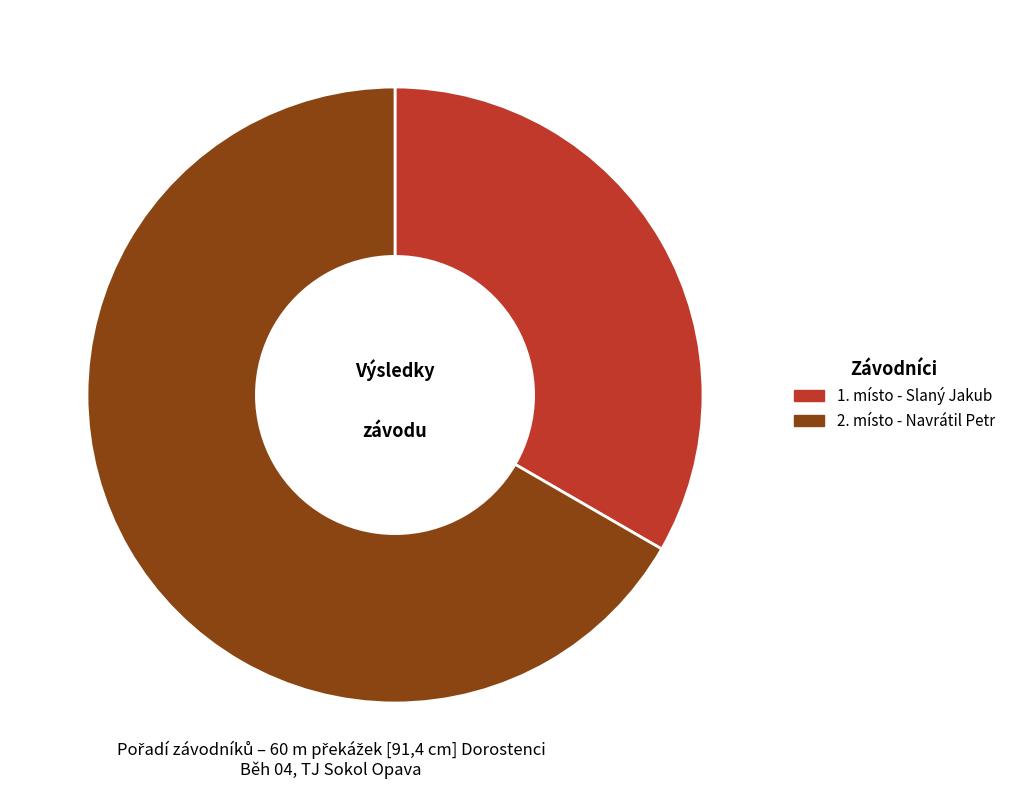

Is there any slice that represents more than half of the pie?

Yes